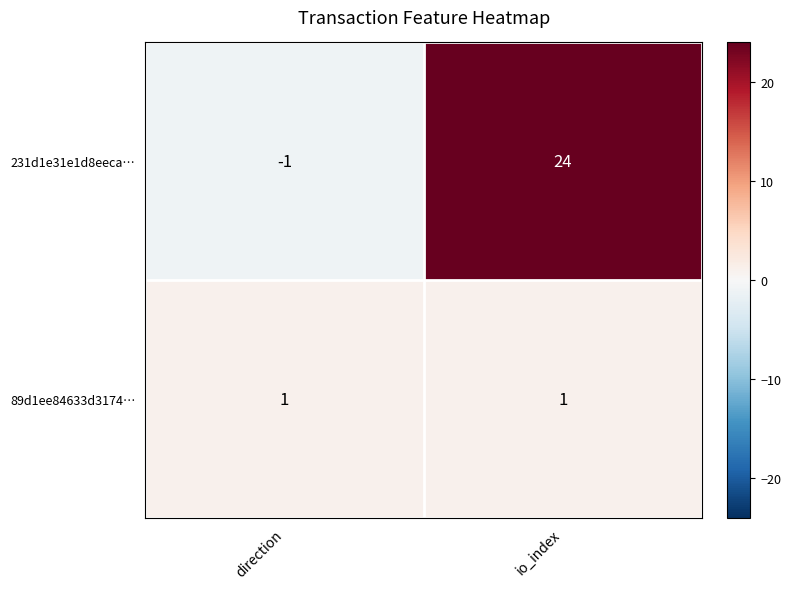

Reading right to left, transcribe all the data shown in this chart.

231d1e31e1d8eeca…: 24	-1
89d1ee84633d3174…: 1	1